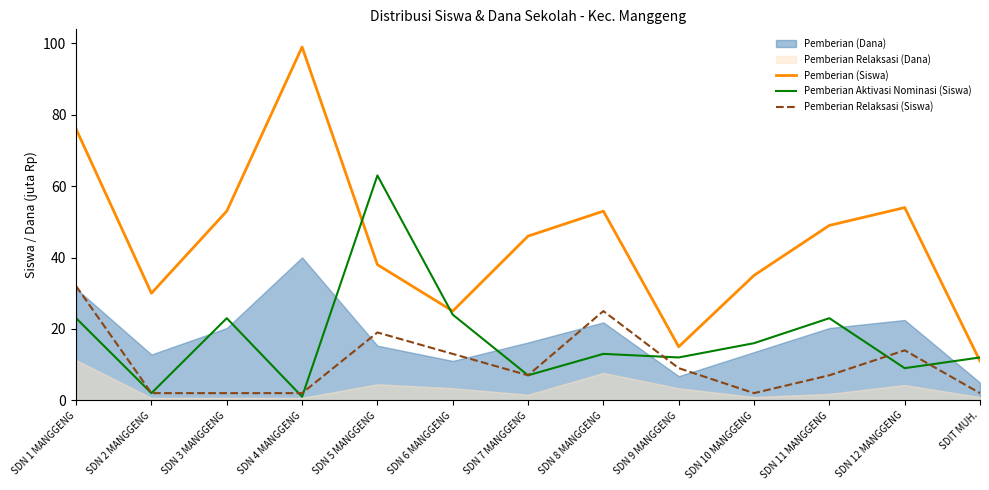

At which category does Pemberian (Siswa) reach its first local peak?

SDN 4 MANGGENG